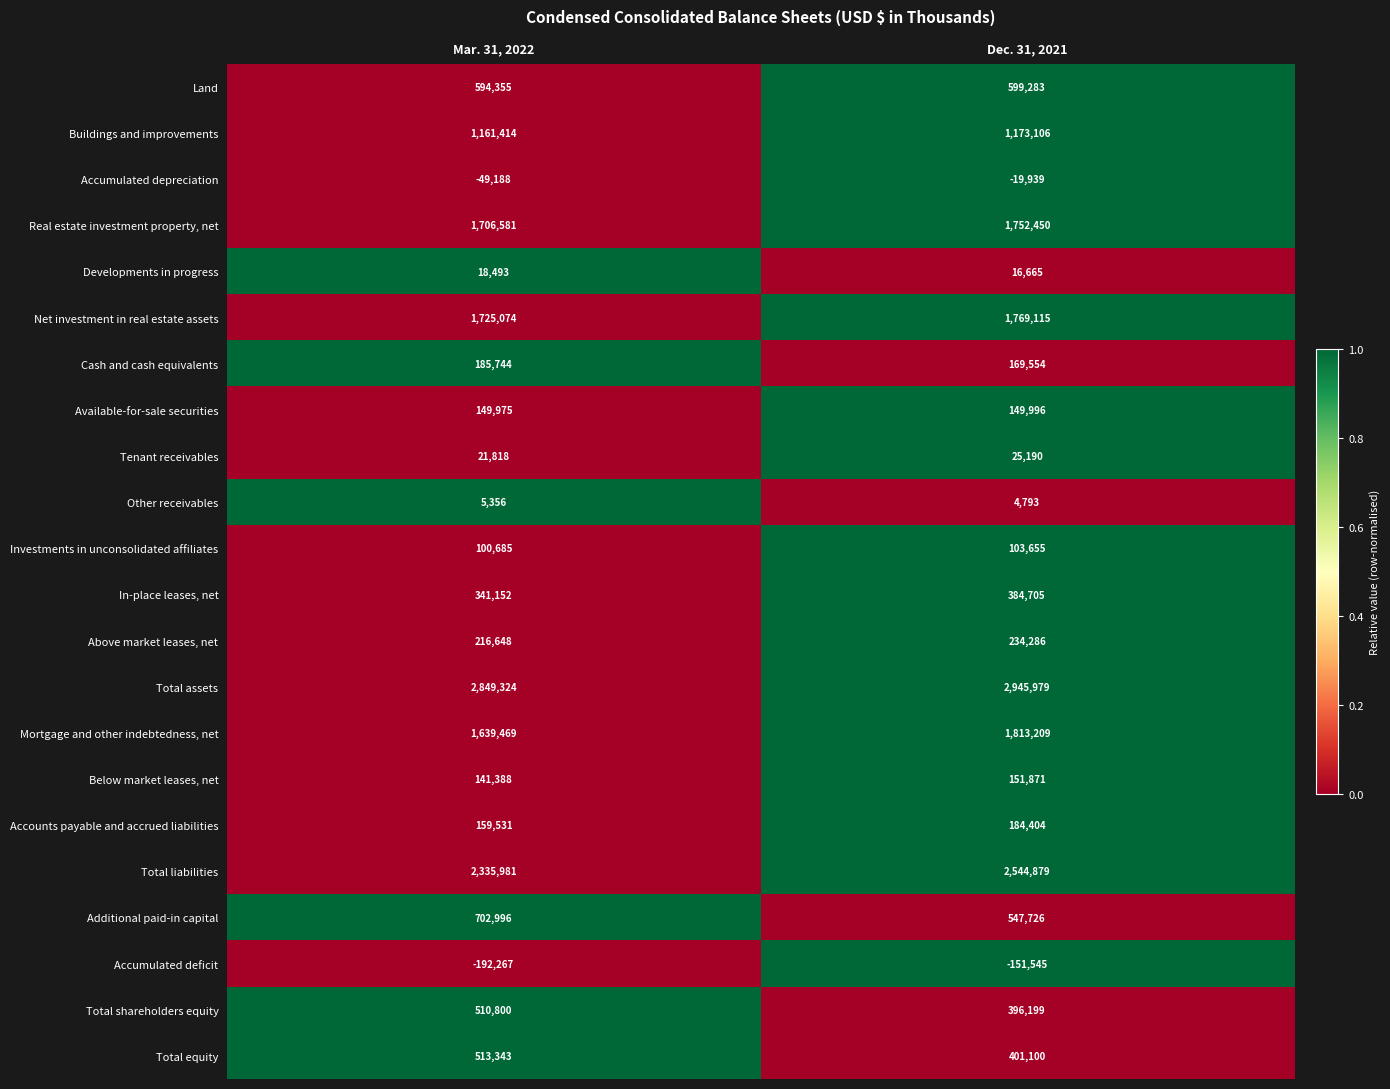

List the labels in order of Total shareholders equity value, largest first.

Mar. 31, 2022, Dec. 31, 2021